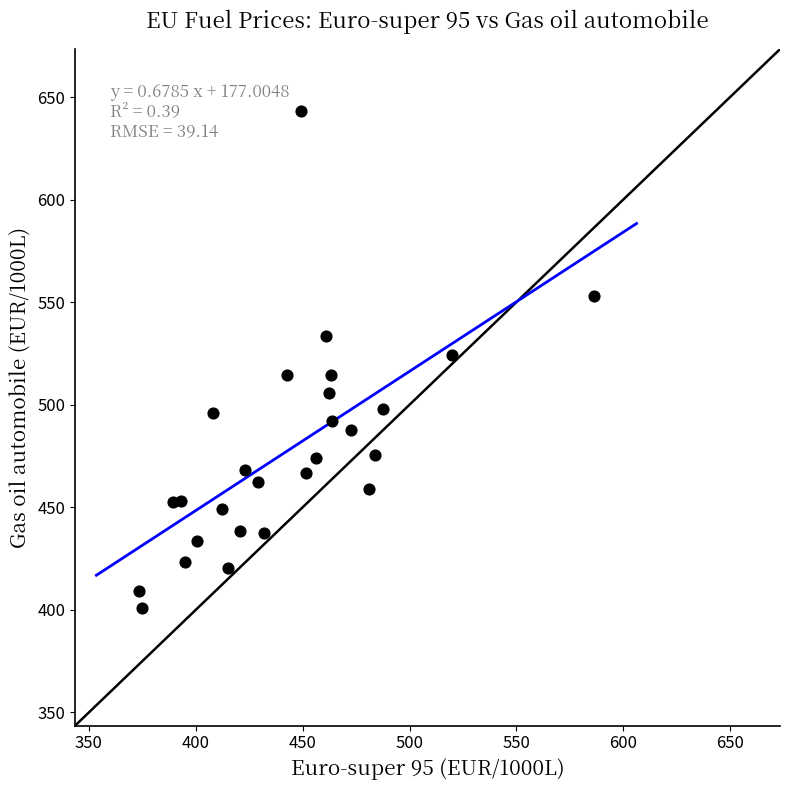

What is the range of X values (max minus min)?

212.7